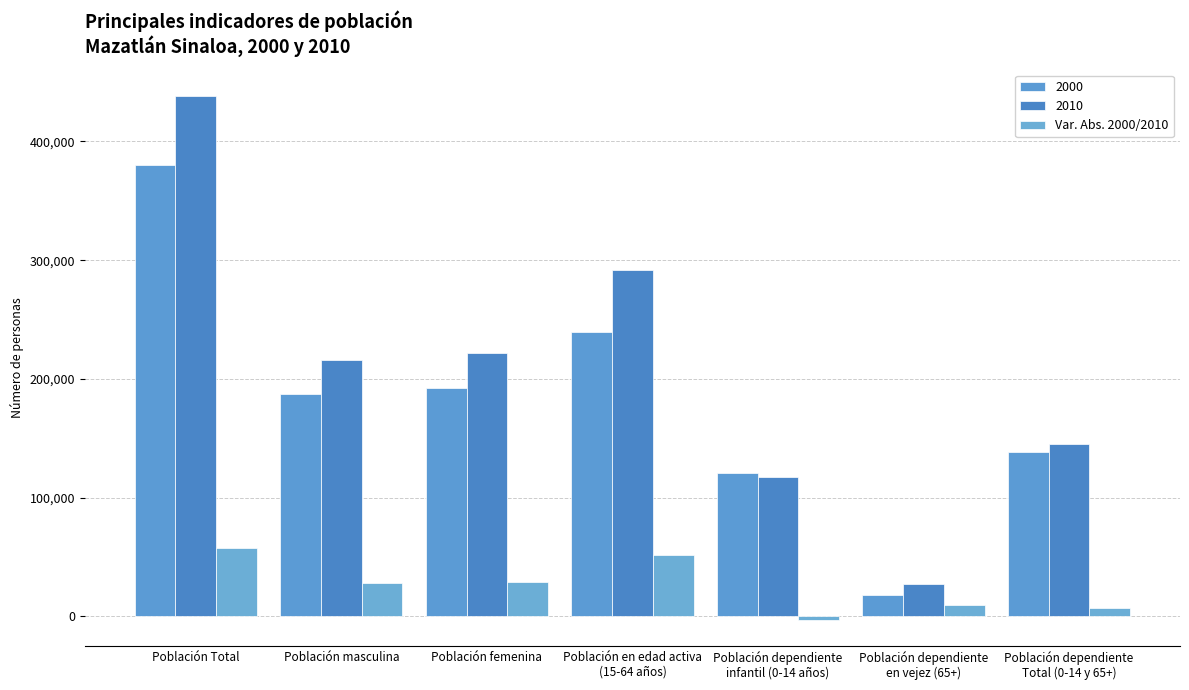

Does the chart contain any negative values?

Yes